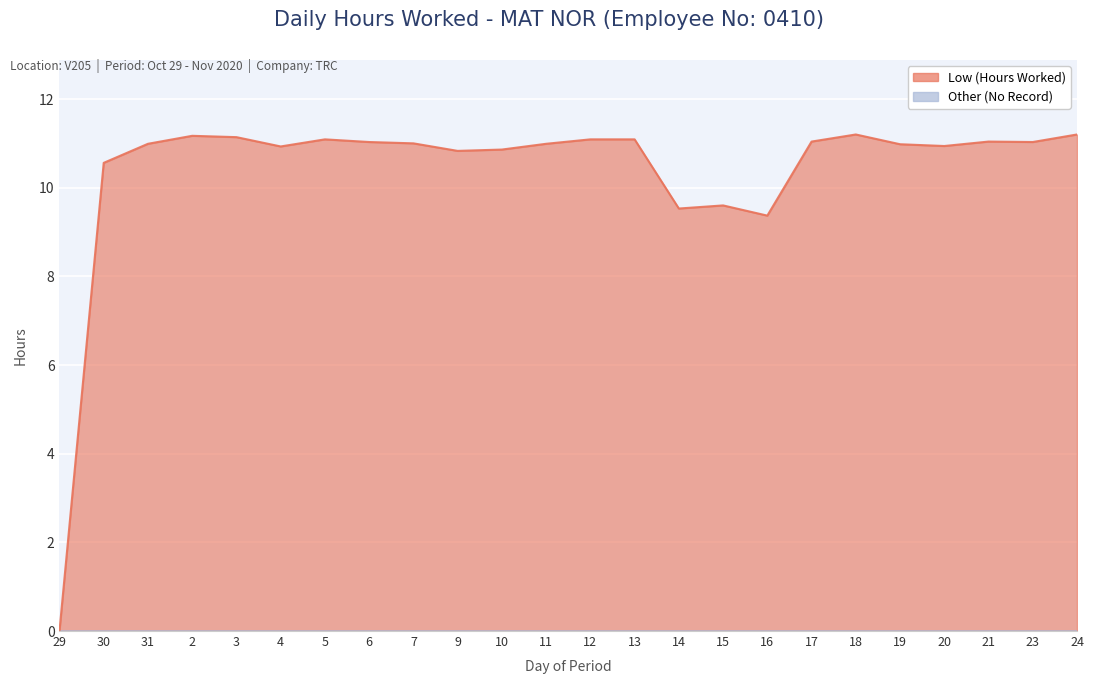

Where is the data nearest to the value 5?

16